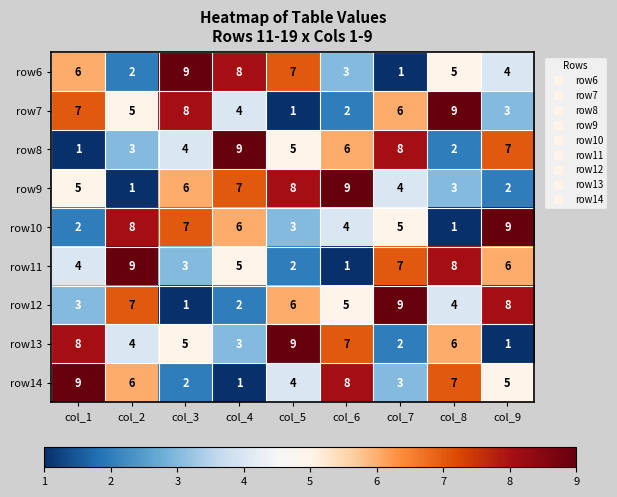

How many distinct data groups are displayed?

9